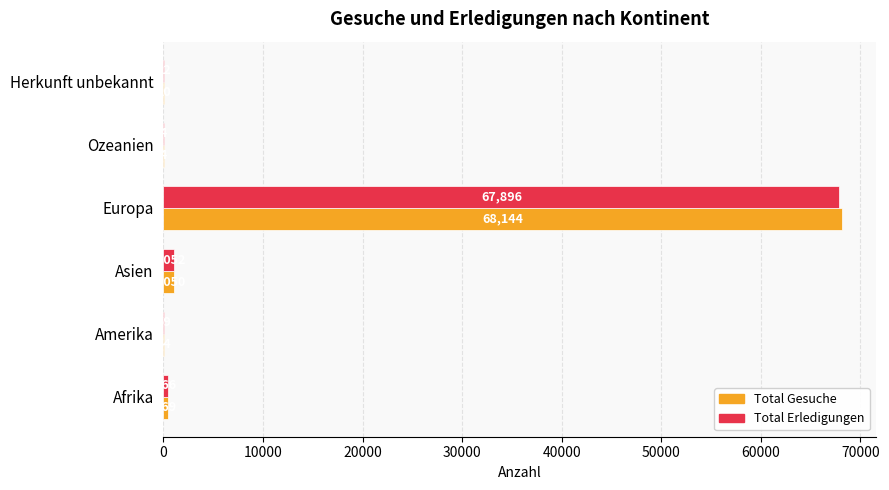

Where is Total Gesuche nearest to the value 34074?

Asien